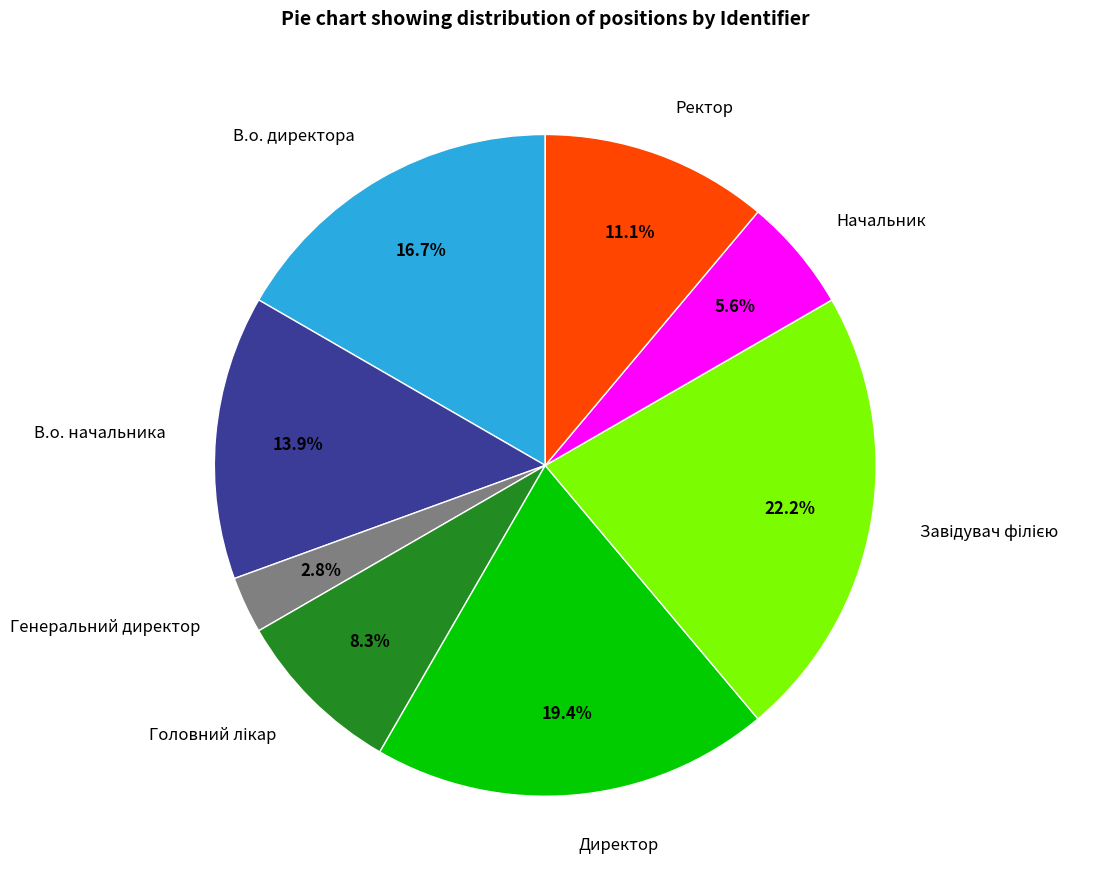

To the nearest percent, what is the difference between the largest and smallest slice percentages?

19%